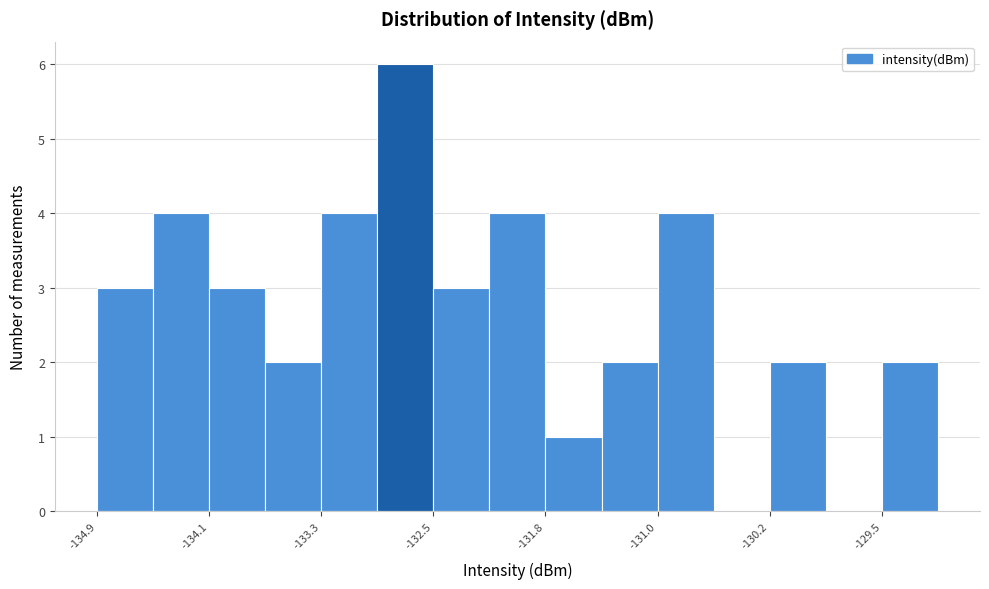

Read against the x-axis, roughly where is the centre of the tallest bar?

-132.7